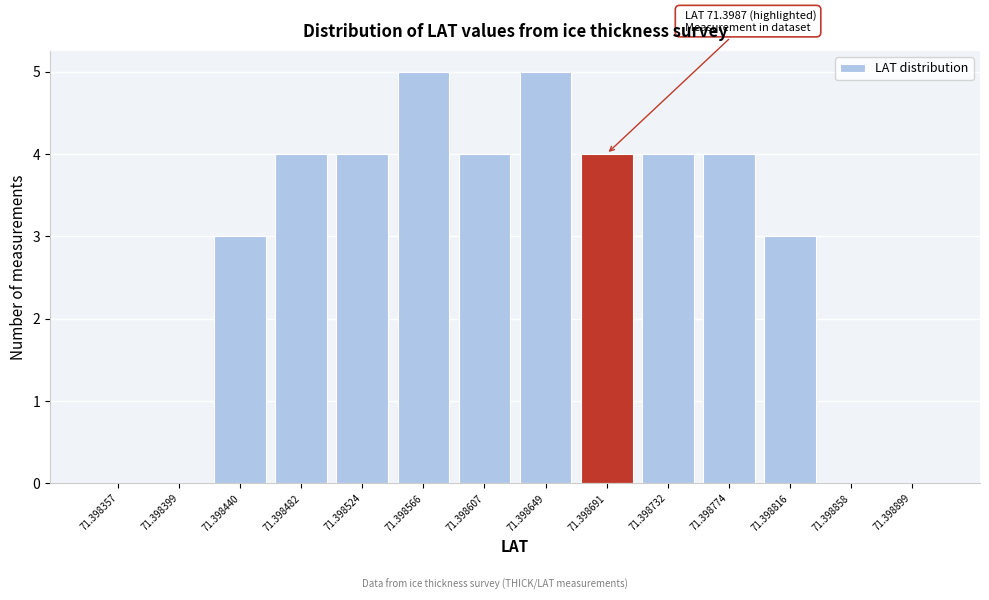

Reading left to right, what are all the values shown in this chart?

71.398357=0	71.398399=0	71.398440=3	71.398482=4	71.398524=4	71.398566=5	71.398607=4	71.398649=5	71.398691=4	71.398732=4	71.398774=4	71.398816=3	71.398858=0	71.398899=0